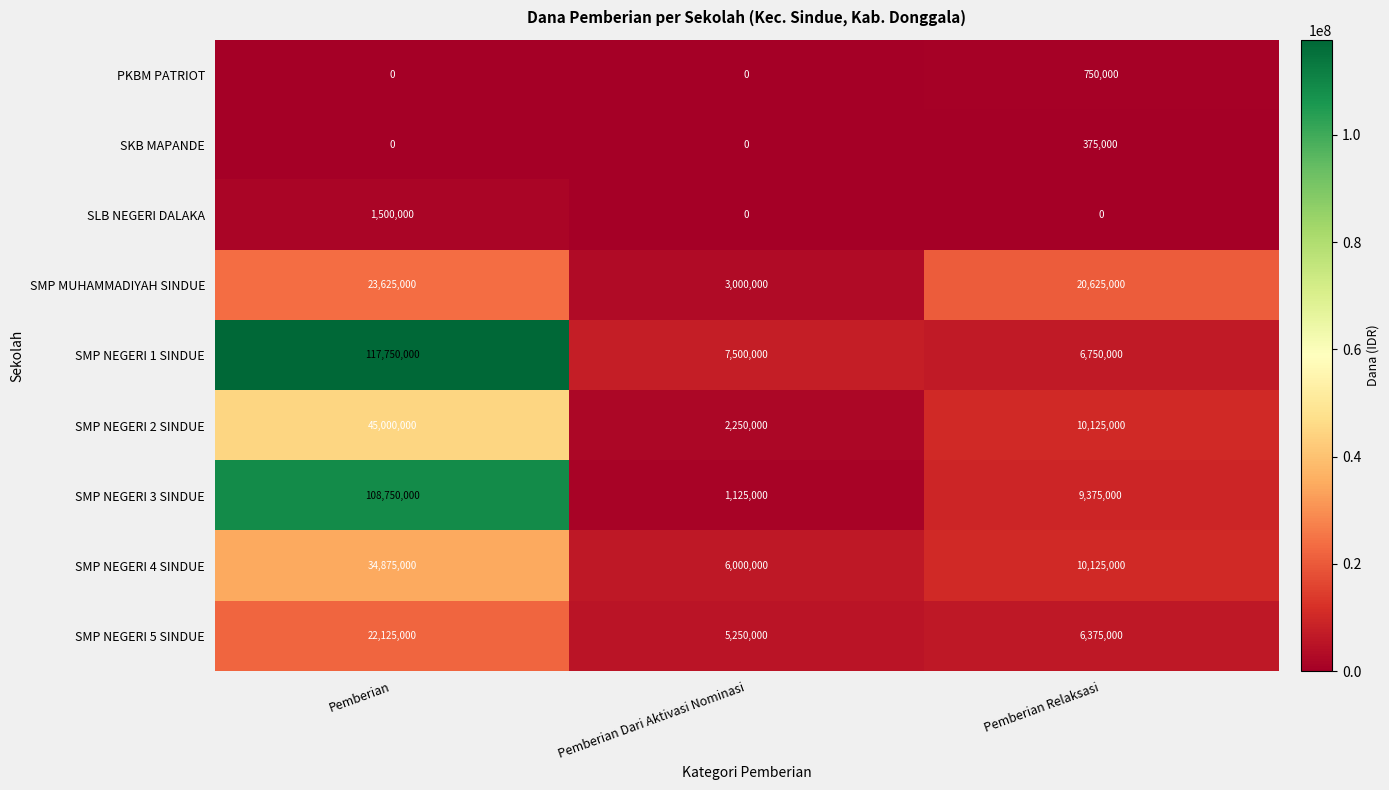

What is the spread (max minus min) of values at Pemberian Relaksasi?

20625000